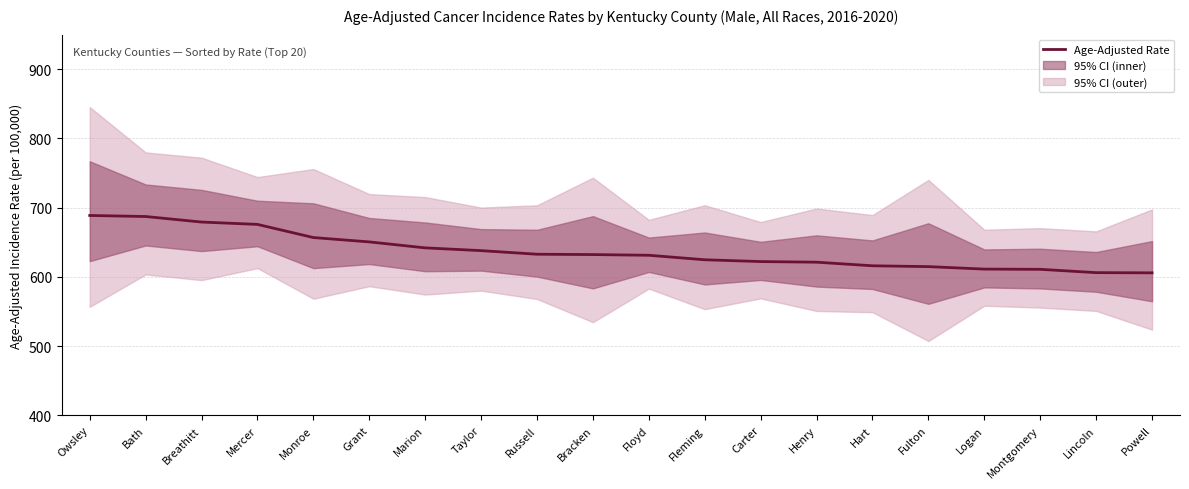

What is the average value?

637.3